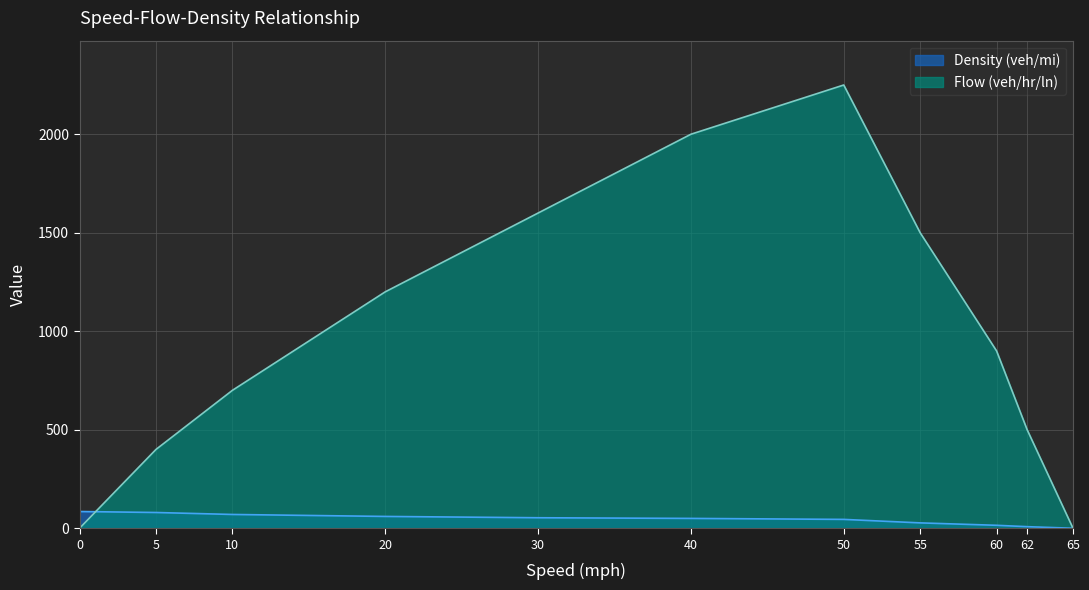

Between 65 and 5, which series saw the biggest shift?

Flow (veh/hr/ln)